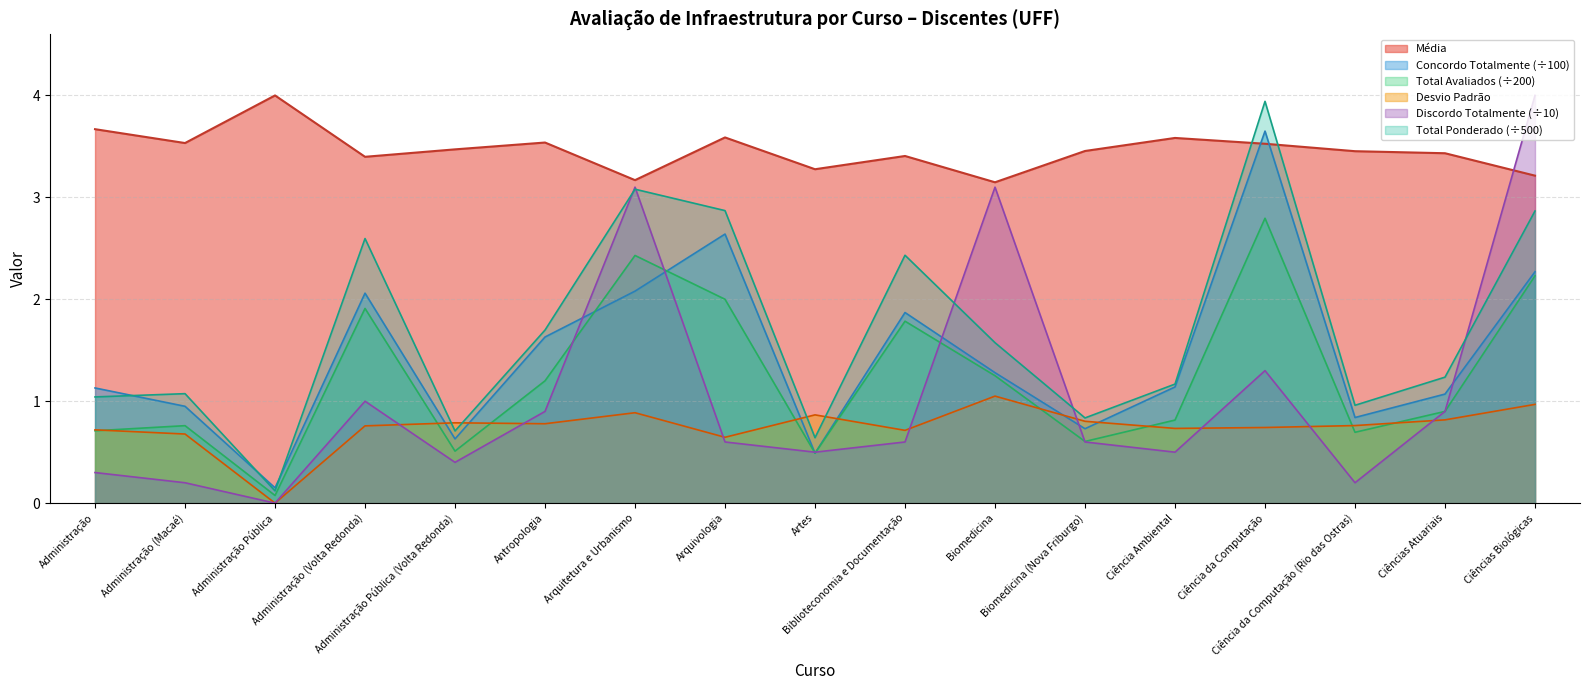

At which category does the chart reach its peak across all series?

Administração Pública